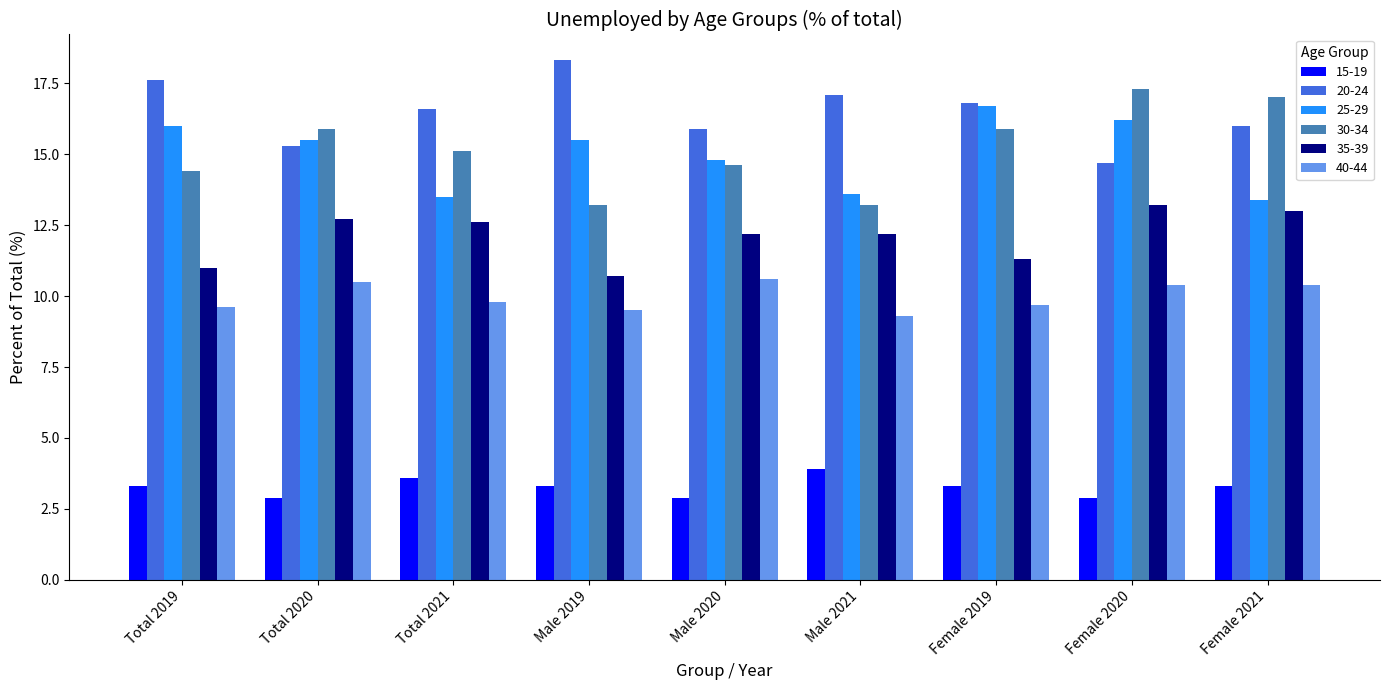

Which series has the largest total across all categories?

20-24